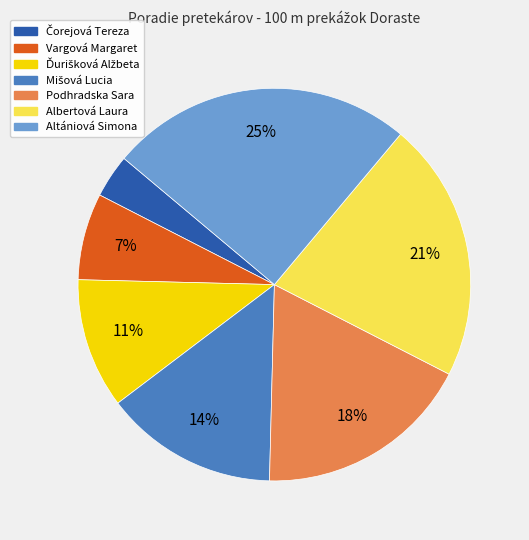

Combined, do Vargová Margaret and Podhradska Sara account for over 50%?

No